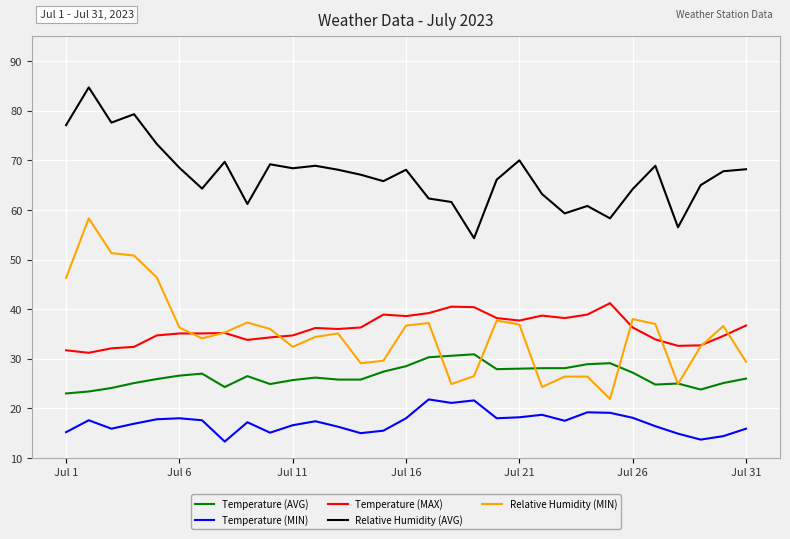

What is the maximum value shown in the chart?

84.7